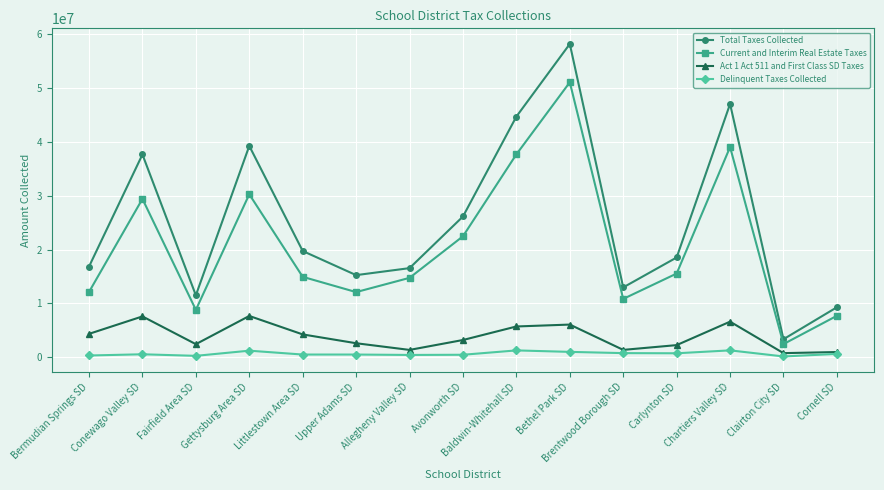

What is the value of the Current and Interim Real Estate Taxes point at the 7th from the left?

14753116.0